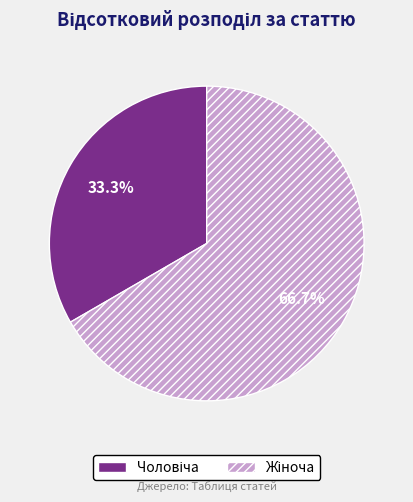

Is there a majority slice in this chart?

Yes